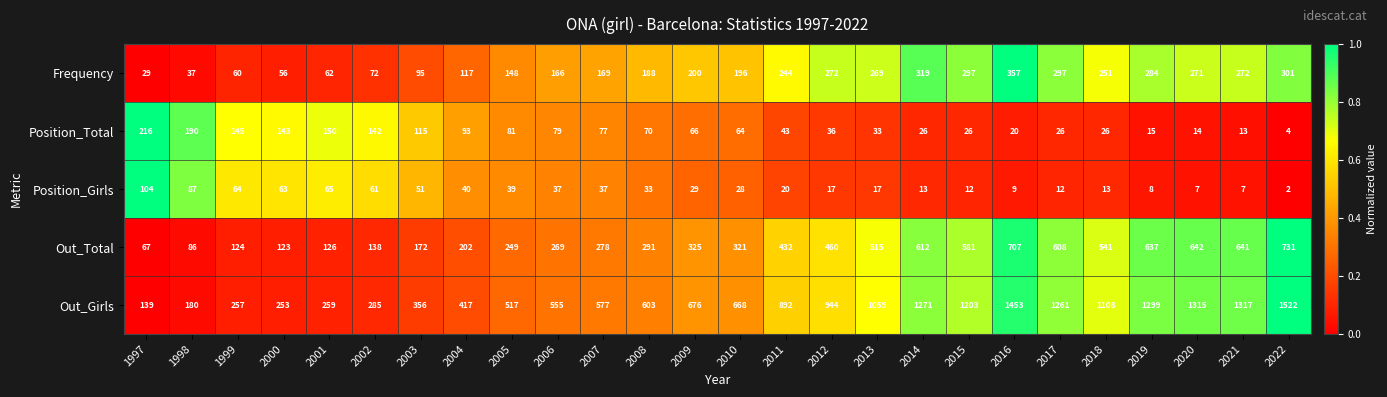

At which category is the sum across all series the highest?

2022